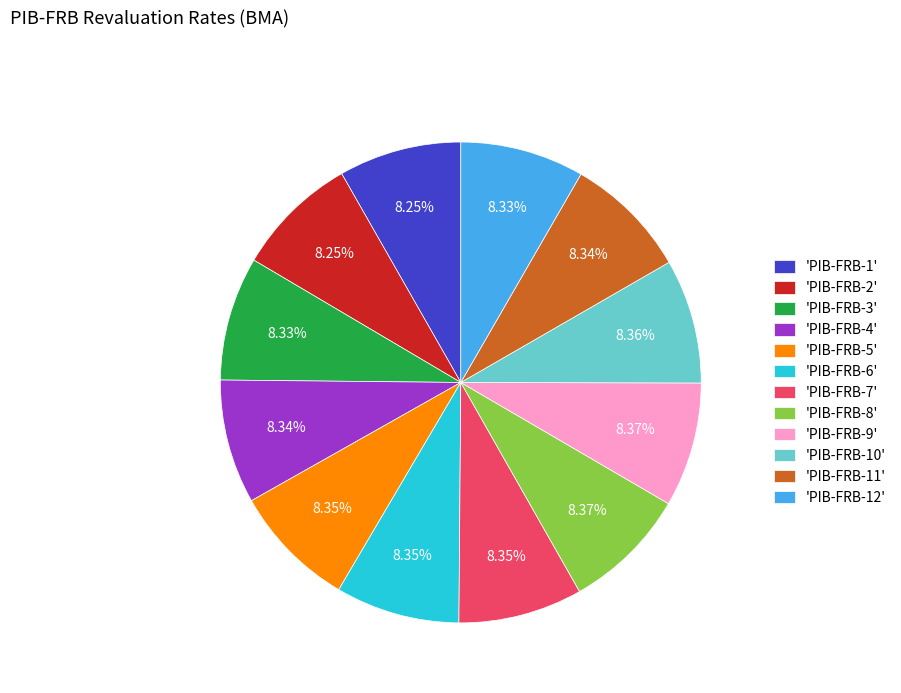

Is there any slice that represents more than half of the pie?

No